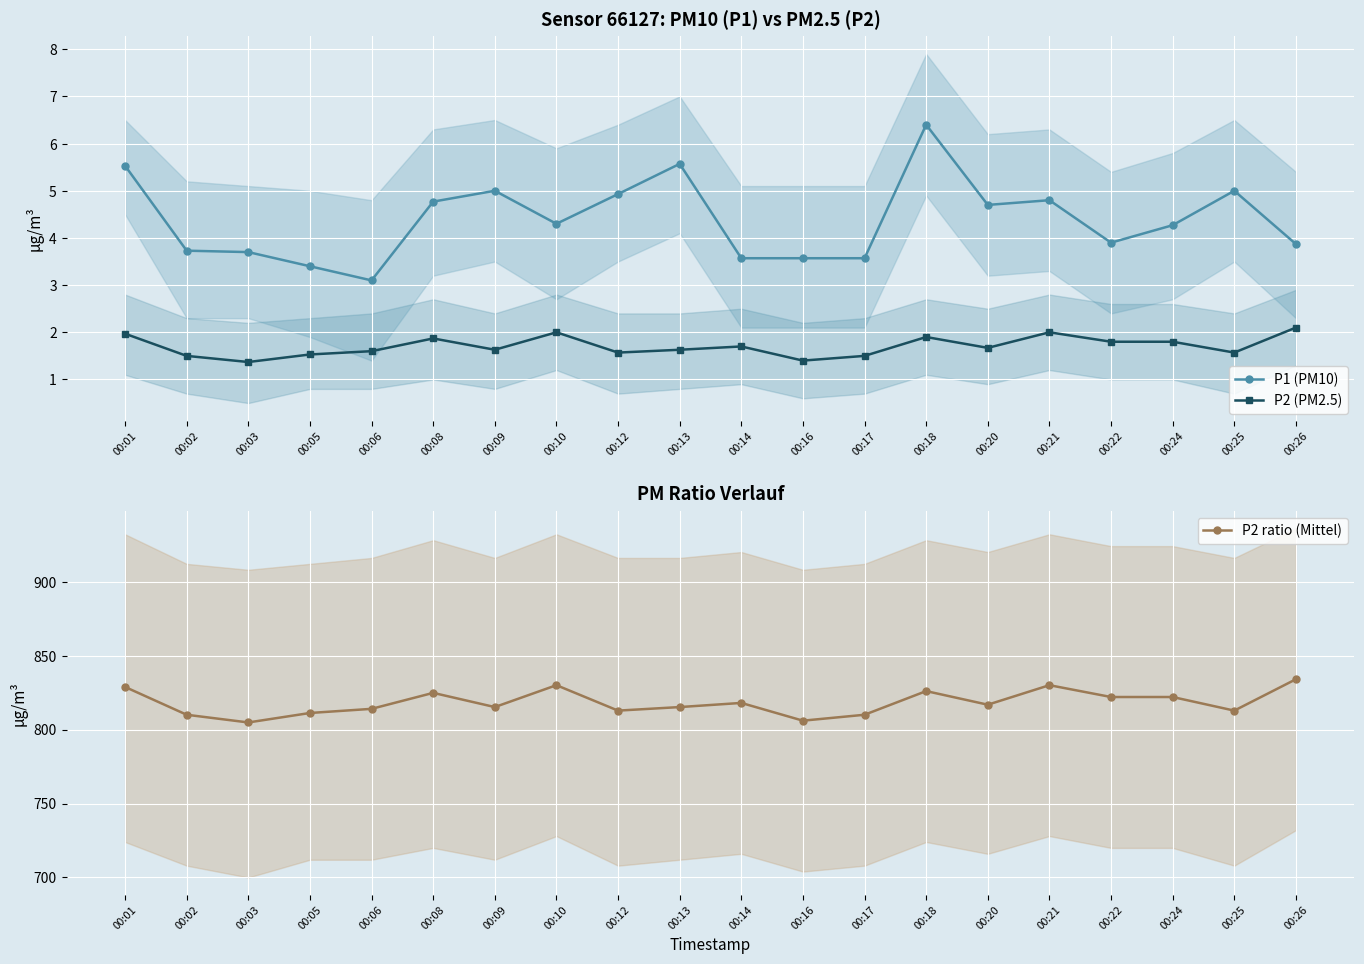

How many interior local peaks does the P2 (PM2.5) series have?

5